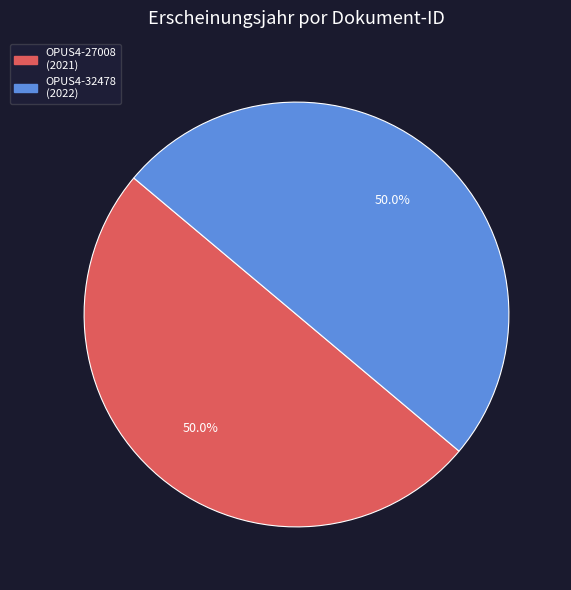

What is the ratio of the value at OPUS4-27008 to the value at OPUS4-32478?

1.0